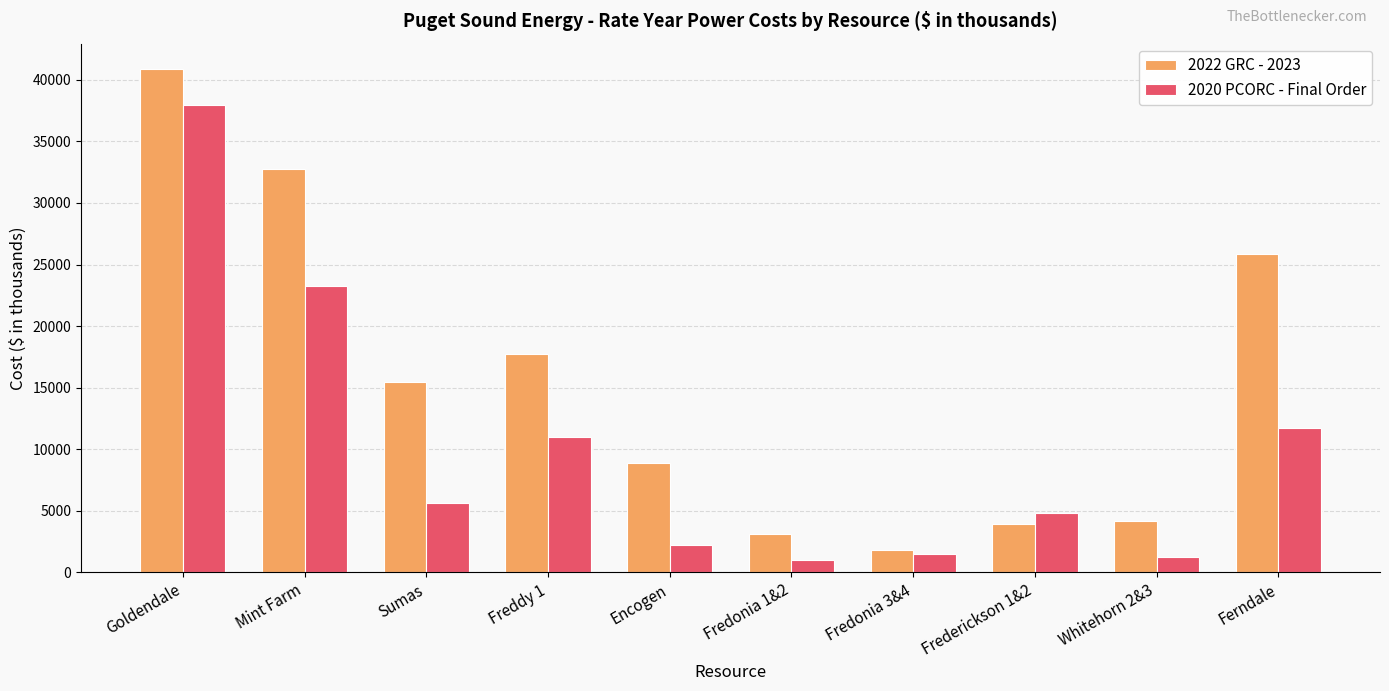

At which label does 2022 GRC - 2023 reach its minimum?

Fredonia 3&4